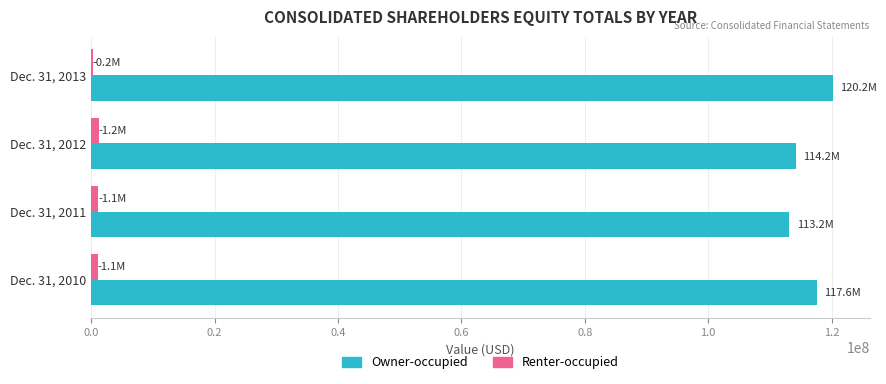

What is the highest value of the Owner-occupied series?

120169357